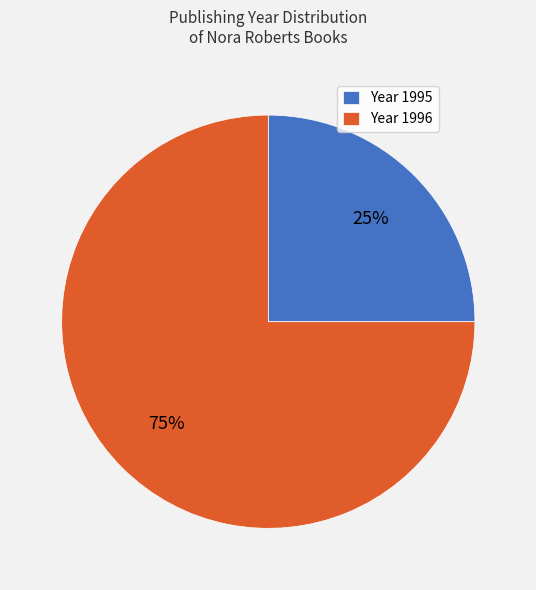

How many segments does this pie chart have?

2